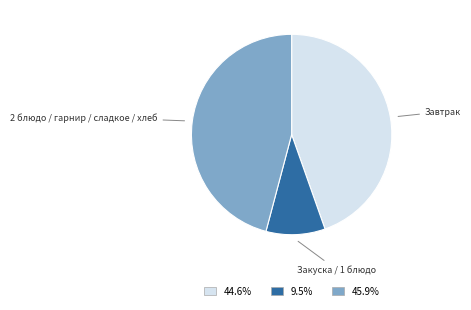

Does any single category account for the majority?

No